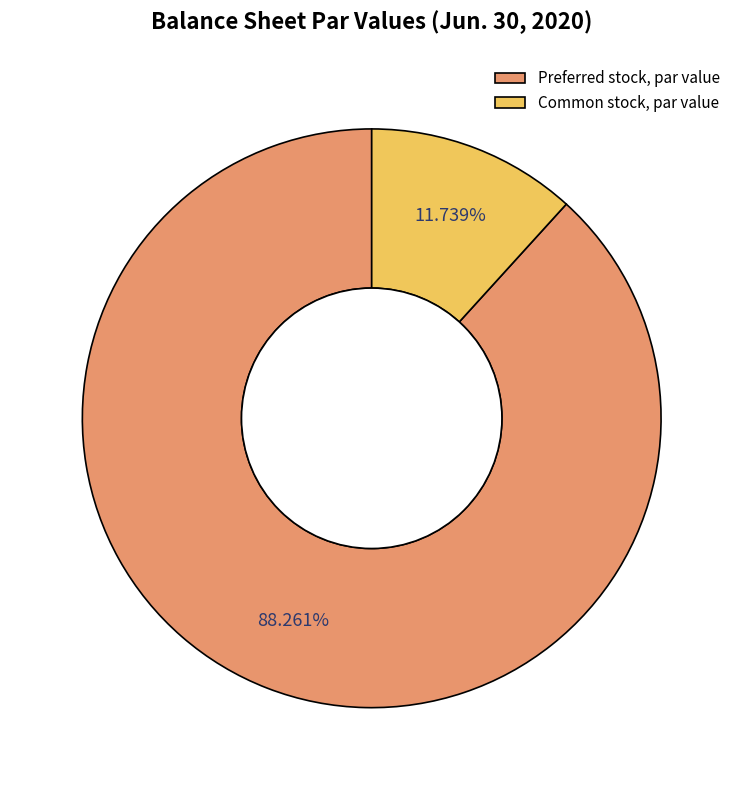

True or false: Common stock, par value accounts for 12% of the total.

True